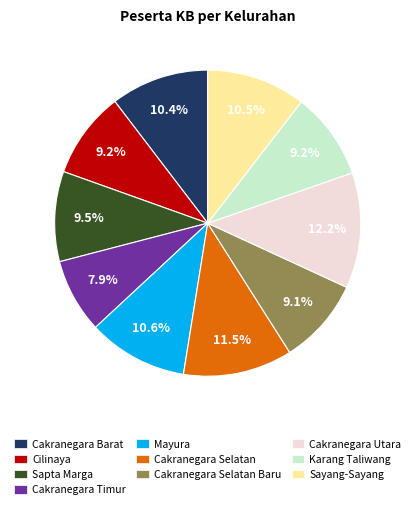

Combined, what portion of the pie is Cakranegara Utara and Sapta Marga?

21.7%